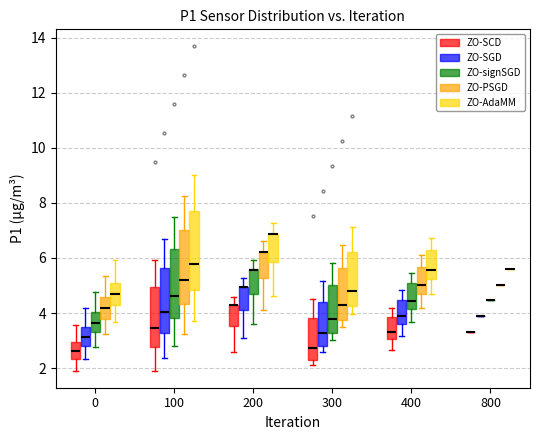

Reading left to right, transcribe this box plot: for each box, give where its median line is, the range the box spans, and where its two whiskers end, as read against the y-axis. The values are not printed on the chart, so give them approximately, as read against the axis.

0 (ZO-SCD): median 2.6, box 2.4 to 3.0, whiskers 1.8 to 3.6
0 (ZO-SGD): median 3.2, box 2.8 to 3.4, whiskers 2.4 to 4.2
0 (ZO-signSGD): median 3.6, box 3.4 to 4.0, whiskers 2.8 to 4.8
0 (ZO-PSGD): median 4.2, box 3.8 to 4.6, whiskers 3.2 to 5.4
0 (ZO-AdaMM): median 4.6, box 4.2 to 5.2, whiskers 3.6 to 6.0
100 (ZO-SCD): median 3.4, box 2.8 to 5.0, whiskers 2.0 to 6.0
100 (ZO-SGD): median 4.0, box 3.2 to 5.6, whiskers 2.4 to 6.8
100 (ZO-signSGD): median 4.6, box 3.8 to 6.4, whiskers 2.8 to 7.4
100 (ZO-PSGD): median 5.2, box 4.4 to 7.0, whiskers 3.2 to 8.2
100 (ZO-AdaMM): median 5.8, box 4.8 to 7.8, whiskers 3.8 to 9.0
200 (ZO-SCD): median 4.2 (drawn on the box's upper edge), box 3.6 to 4.4, whiskers 2.6 to 4.6
200 (ZO-SGD): median 5.0 (drawn on the box's upper edge), box 4.2 to 5.0, whiskers 3.0 to 5.2
200 (ZO-signSGD): median 5.6 (drawn on the box's upper edge), box 4.6 to 5.6, whiskers 3.6 to 6.0
200 (ZO-PSGD): median 6.2 (drawn on the box's upper edge), box 5.2 to 6.2, whiskers 4.0 to 6.6
200 (ZO-AdaMM): median 6.8 (drawn on the box's upper edge), box 5.8 to 6.8, whiskers 4.6 to 7.2
300 (ZO-SCD): median 2.8, box 2.4 to 3.8, whiskers 2.2 to 4.6
300 (ZO-SGD): median 3.2, box 2.8 to 4.4, whiskers 2.6 to 5.2
300 (ZO-signSGD): median 3.8, box 3.2 to 5.0, whiskers 3.0 to 5.8
300 (ZO-PSGD): median 4.2, box 3.8 to 5.6, whiskers 3.6 to 6.4
300 (ZO-AdaMM): median 4.8, box 4.2 to 6.2, whiskers 4.0 to 7.2
400 (ZO-SCD): median 3.4, box 3.0 to 3.8, whiskers 2.6 to 4.2
400 (ZO-SGD): median 3.8, box 3.6 to 4.4, whiskers 3.2 to 4.8
400 (ZO-signSGD): median 4.4, box 4.2 to 5.0, whiskers 3.6 to 5.4
400 (ZO-PSGD): median 5.0, box 4.8 to 5.6, whiskers 4.2 to 6.2
400 (ZO-AdaMM): median 5.6, box 5.2 to 6.2, whiskers 4.6 to 6.8
800 (ZO-SCD): box collapsed to a line at 3.4, whiskers 3.4 to 3.4
800 (ZO-SGD): box collapsed to a line at 3.8, whiskers 3.8 to 3.8
800 (ZO-signSGD): box collapsed to a line at 4.4, whiskers 4.4 to 4.4
800 (ZO-PSGD): box collapsed to a line at 5.0, whiskers 5.0 to 5.0
800 (ZO-AdaMM): box collapsed to a line at 5.6, whiskers 5.6 to 5.6